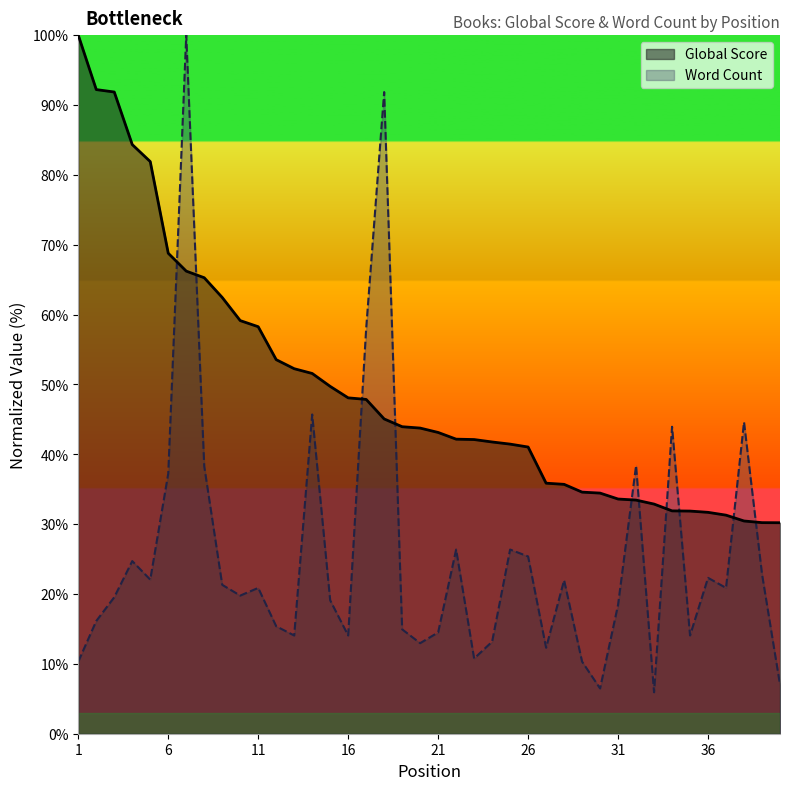

What is the value of the Word Count point at the 5th from the left?

22.1